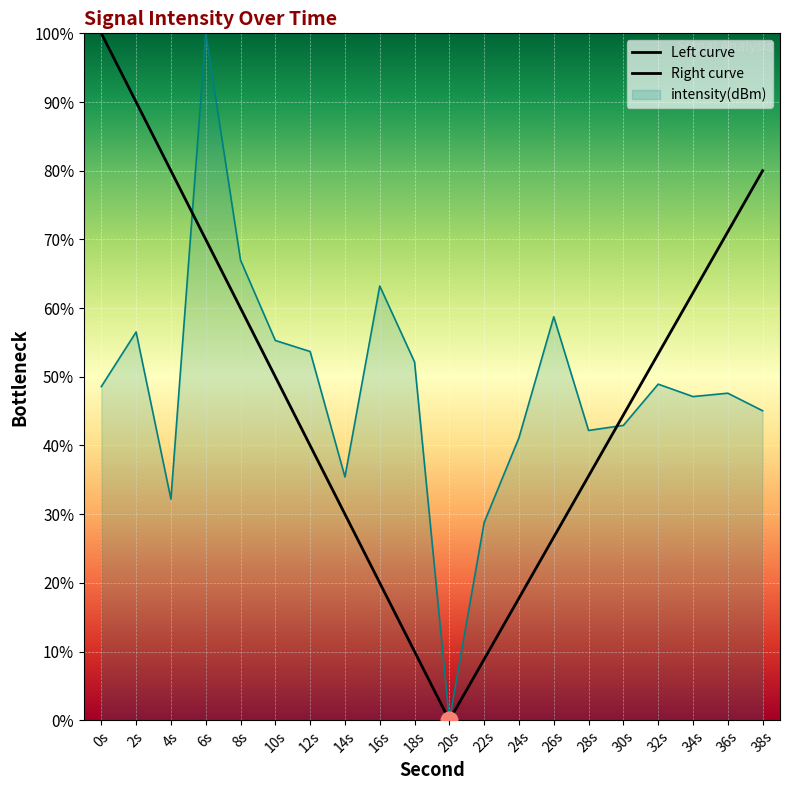

What is the maximum value shown in the chart?

100.0